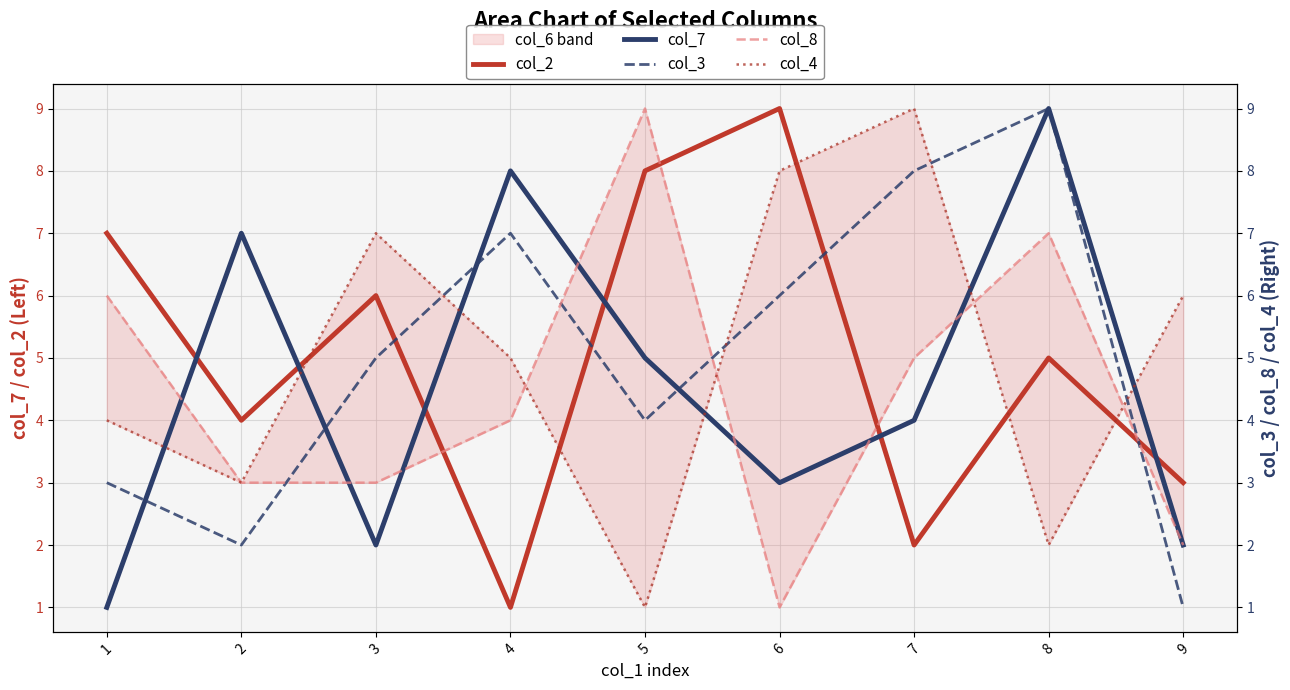

What is the lowest value of the col_4 series?

1